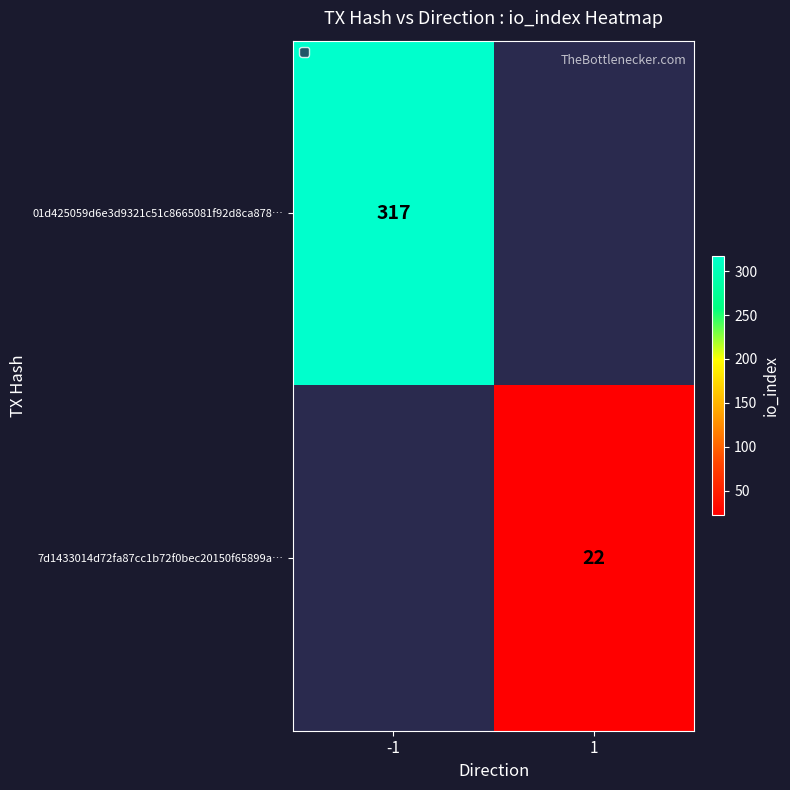

The value of 7d1433014d72fa87cc1b72f0bec20150f65899a… at 1 is 22. True or false?

True